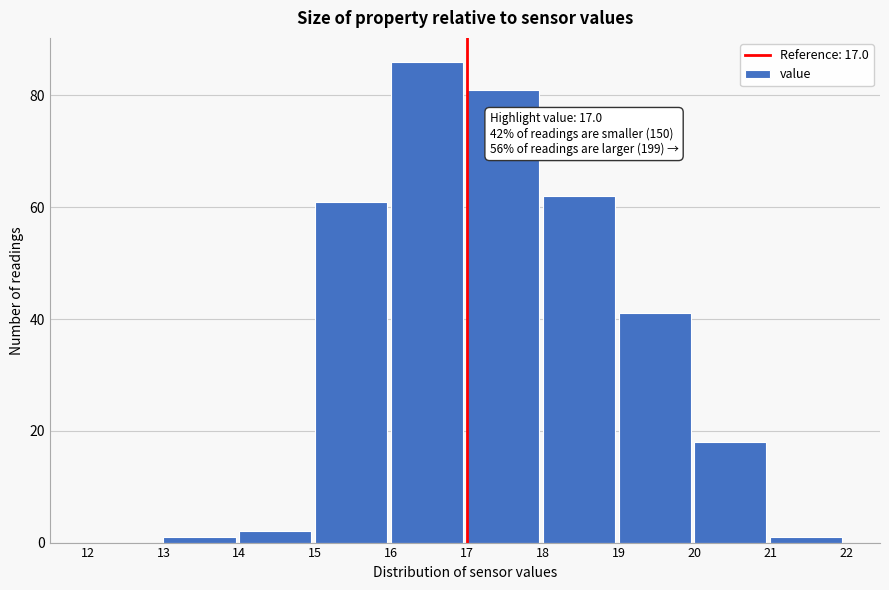

Which range on the x-axis has the tallest bar?

16 to 17